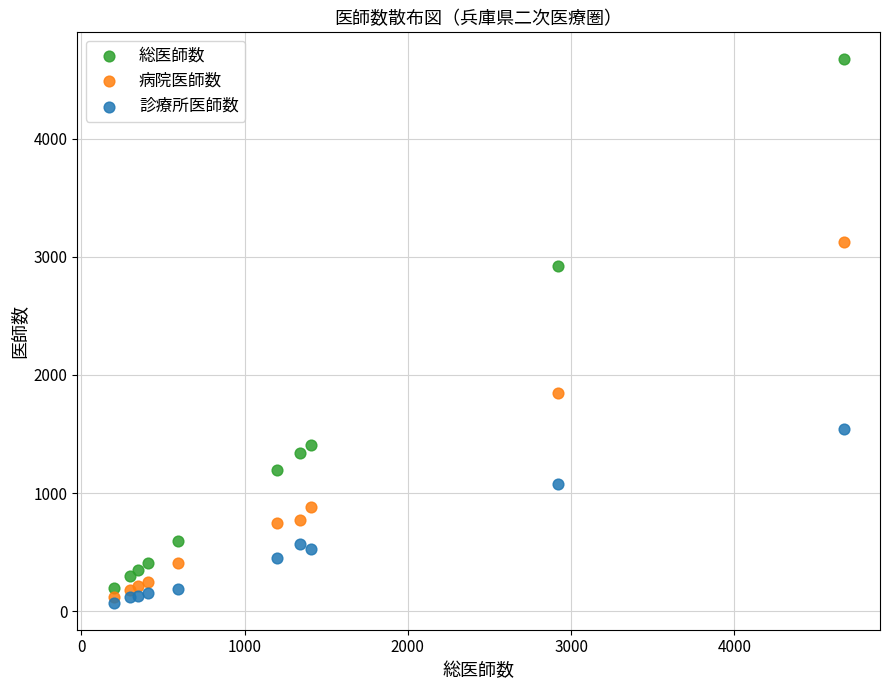

Which series reaches the maximum Y coordinate?

総医師数